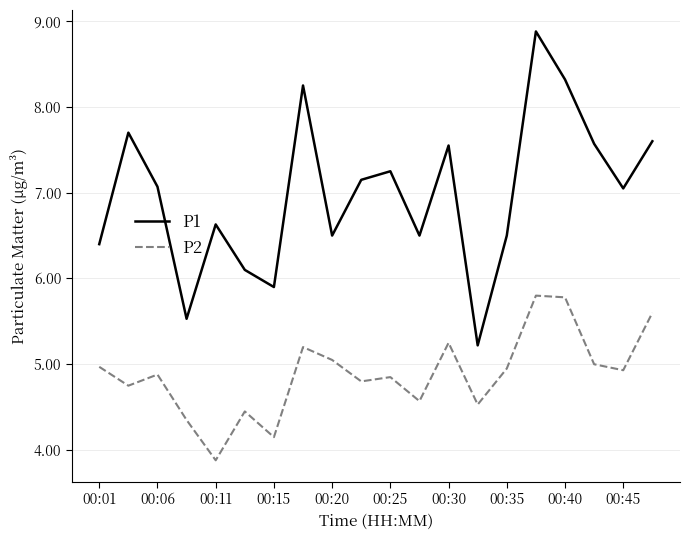

List the series in order of their peak value, highest first.

P1, P2